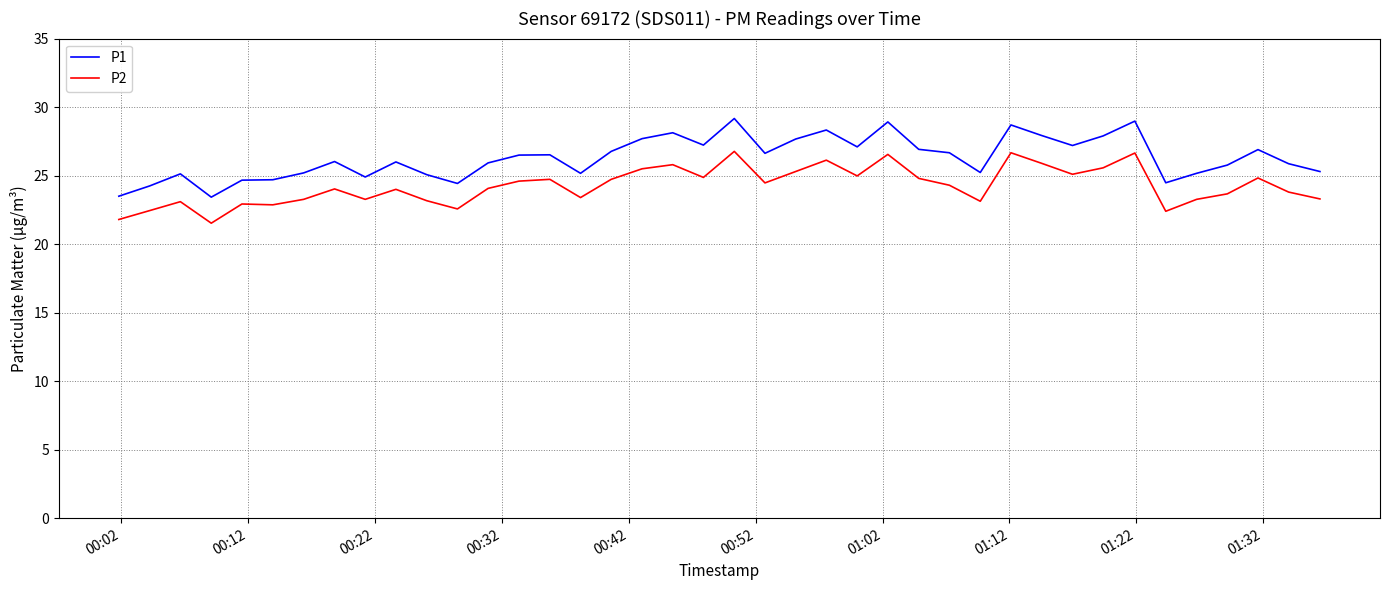

What is the difference between the maximum and minimum values in the P2 series?

5.2